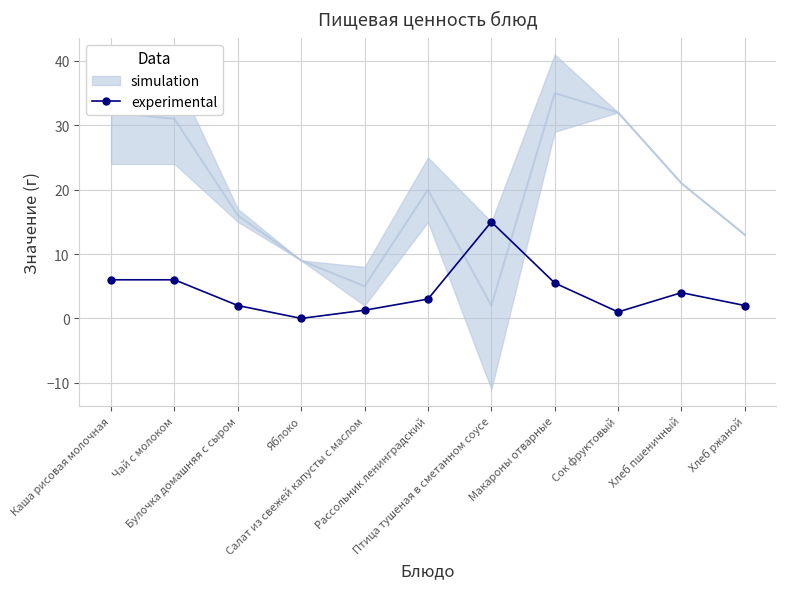

What is the label of the 7th point from the left?

Птица тушеная в сметанном соусе